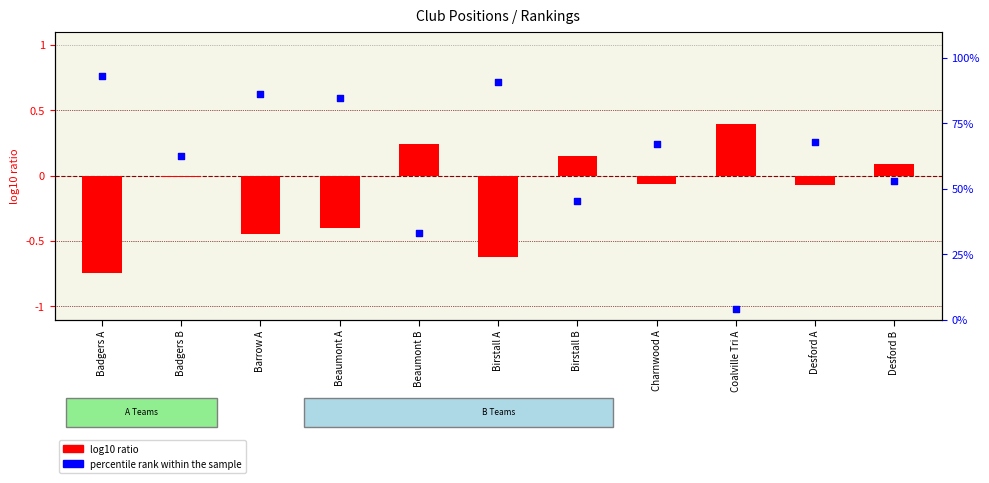

What are all the series names shown in the legend?

log10 ratio, percentile rank within the sample